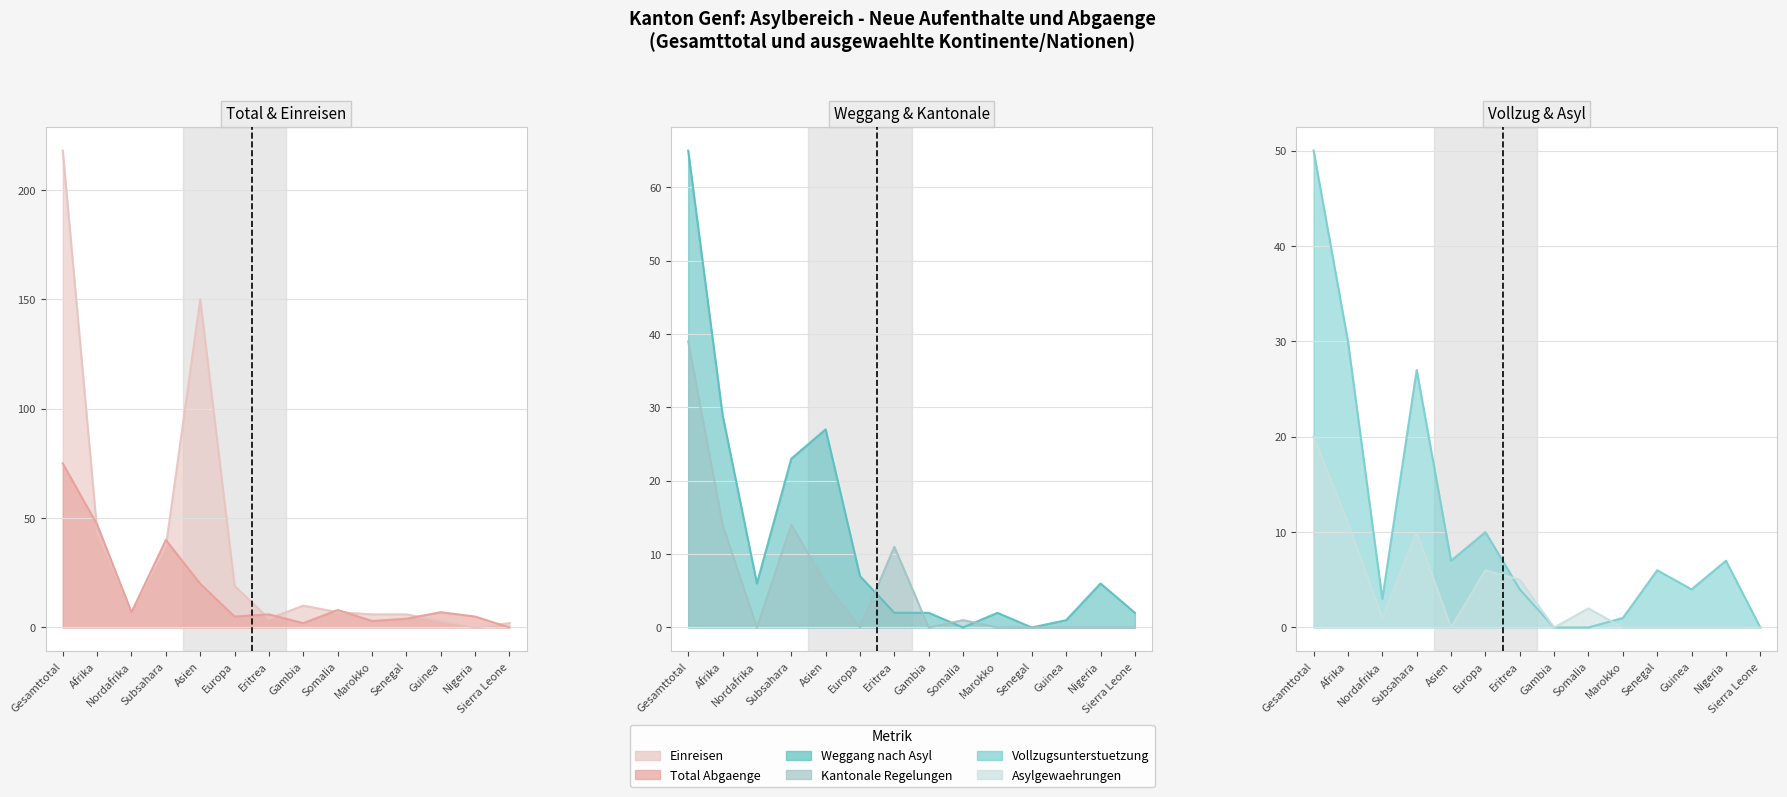

What is the spread (max minus min) of values at Eritrea?

9